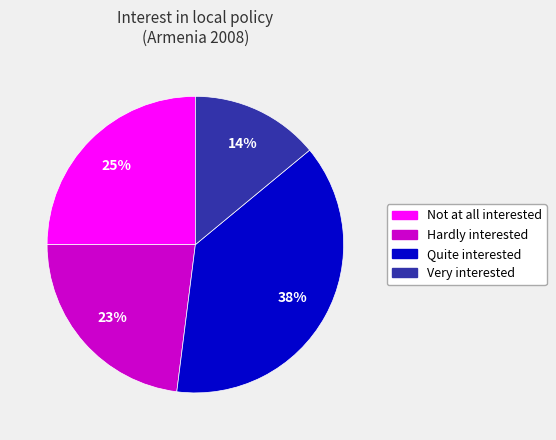

What is the largest slice in the pie chart?

Quite interested